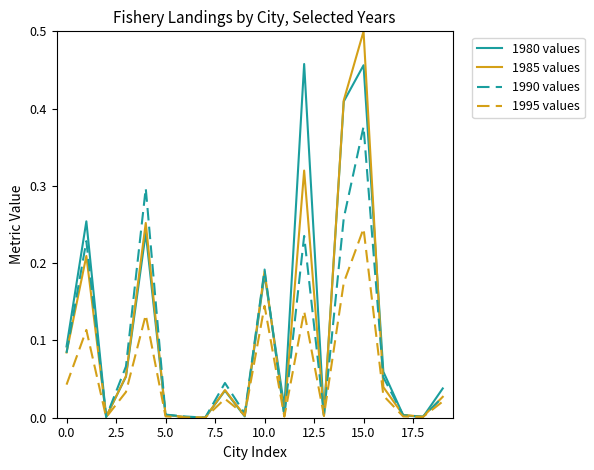

Which series has the largest range (max minus min)?

1985 values